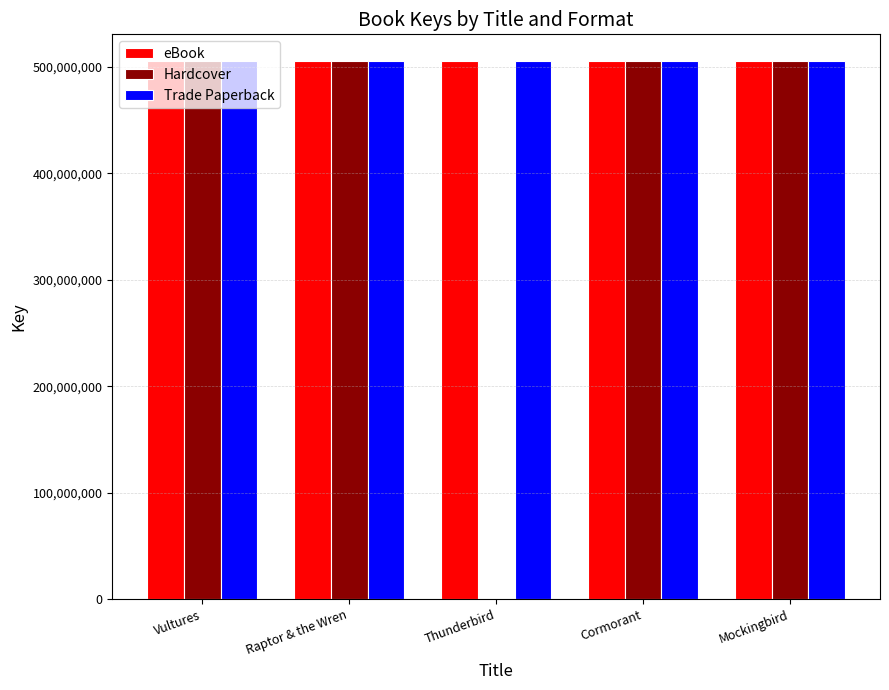

What is the highest value of the Trade Paperback series?

505164773